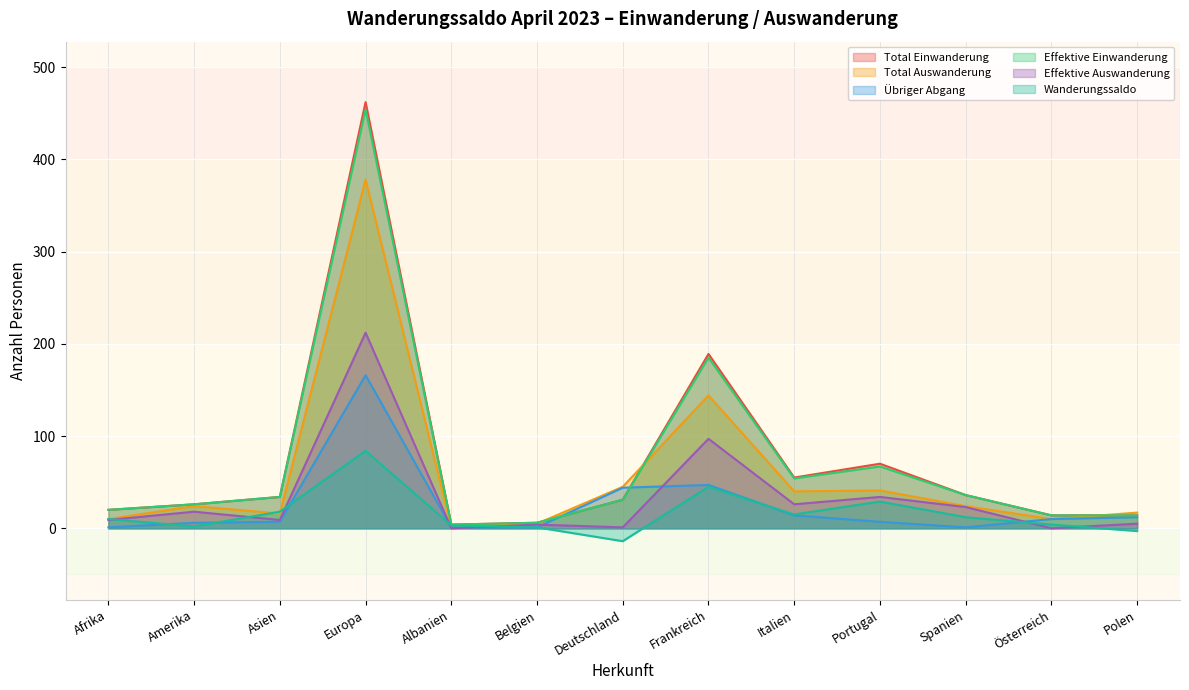

Reading left to right, transcribe all the data shown in this chart.

Total Einwanderung: Afrika=20	Amerika=26	Asien=34	Europa=462	Albanien=4	Belgien=6	Deutschland=31	Frankreich=189	Italien=55	Portugal=70	Spanien=36	Österreich=14	Polen=14
Total Auswanderung: Afrika=10	Amerika=24	Asien=16	Europa=378	Albanien=1	Belgien=5	Deutschland=45	Frankreich=144	Italien=40	Portugal=41	Spanien=24	Österreich=10	Polen=17
Übriger Abgang: Afrika=1	Amerika=6	Asien=7	Europa=166	Albanien=1	Belgien=1	Deutschland=44	Frankreich=47	Italien=14	Portugal=7	Spanien=1	Österreich=10	Polen=12
Effektive Einwanderung: Afrika=20	Amerika=26	Asien=34	Europa=454	Albanien=4	Belgien=6	Deutschland=31	Frankreich=185	Italien=54	Portugal=67	Spanien=36	Österreich=14	Polen=14
Effektive Auswanderung: Afrika=9	Amerika=18	Asien=9	Europa=212	Albanien=0	Belgien=4	Deutschland=1	Frankreich=97	Italien=26	Portugal=34	Spanien=23	Österreich=0	Polen=5
Wanderungssaldo: Afrika=10	Amerika=2	Asien=18	Europa=84	Albanien=3	Belgien=1	Deutschland=-14	Frankreich=45	Italien=15	Portugal=29	Spanien=12	Österreich=4	Polen=-3